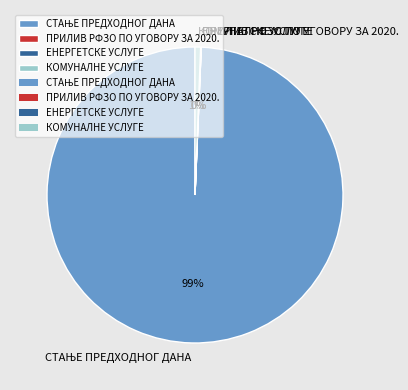

What percentage is the КОМУНАЛНЕ УСЛУГЕ slice, to the nearest percent?

1%